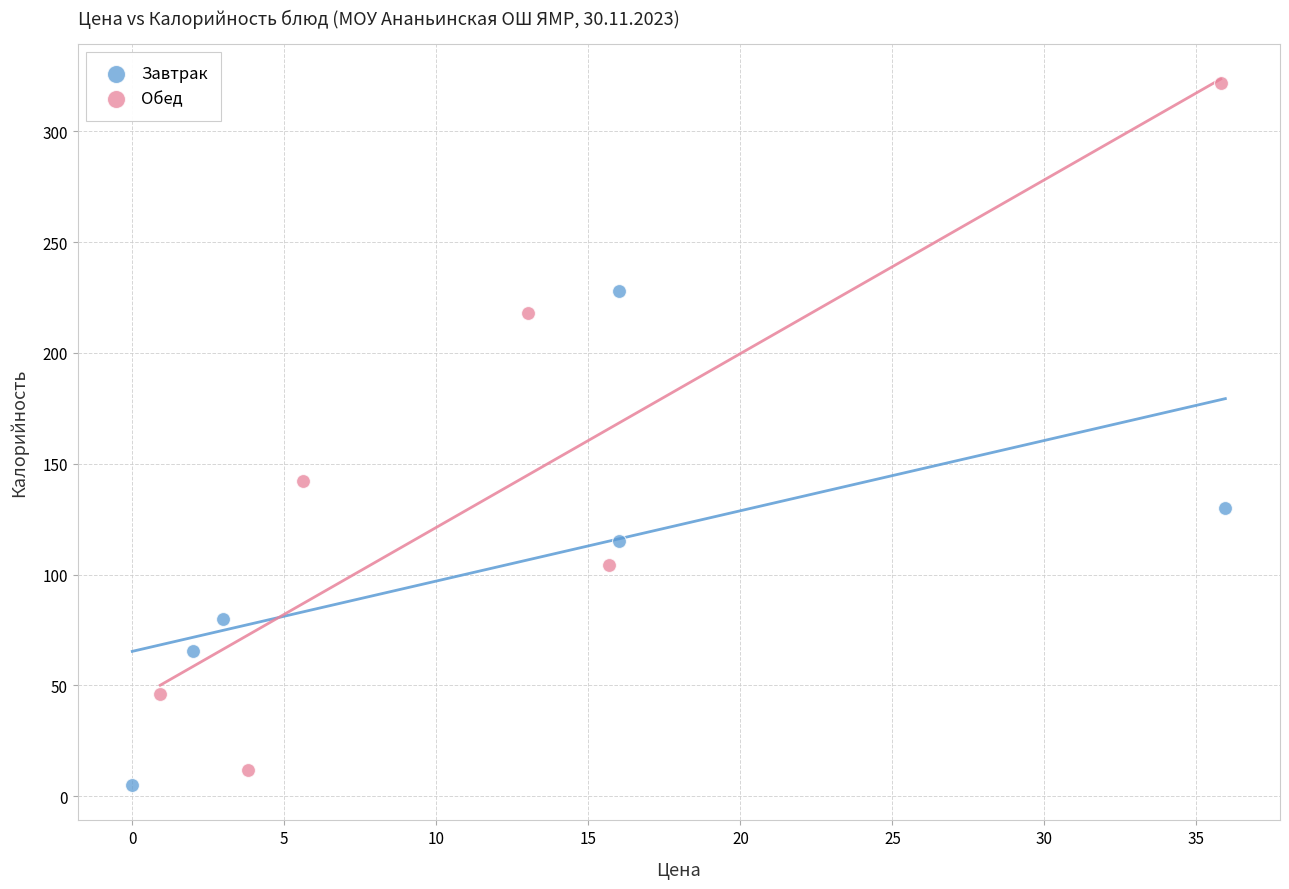

Which series reaches the maximum Y coordinate?

Обед